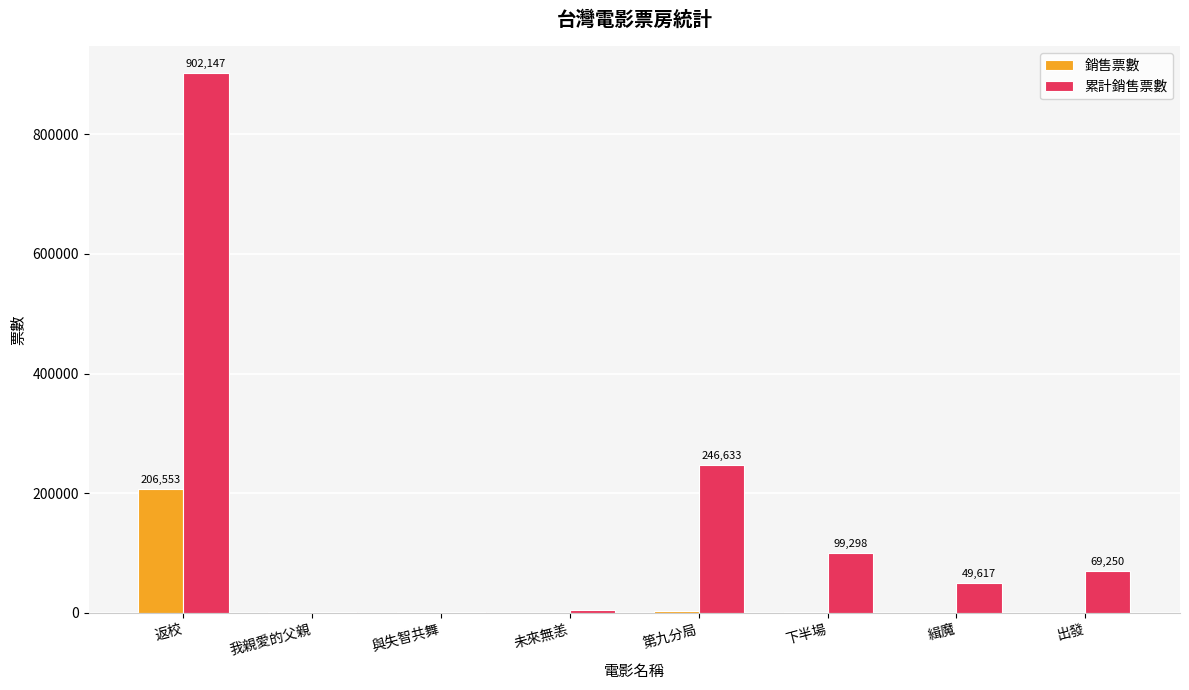

Which series has the widest spread of values?

累計銷售票數